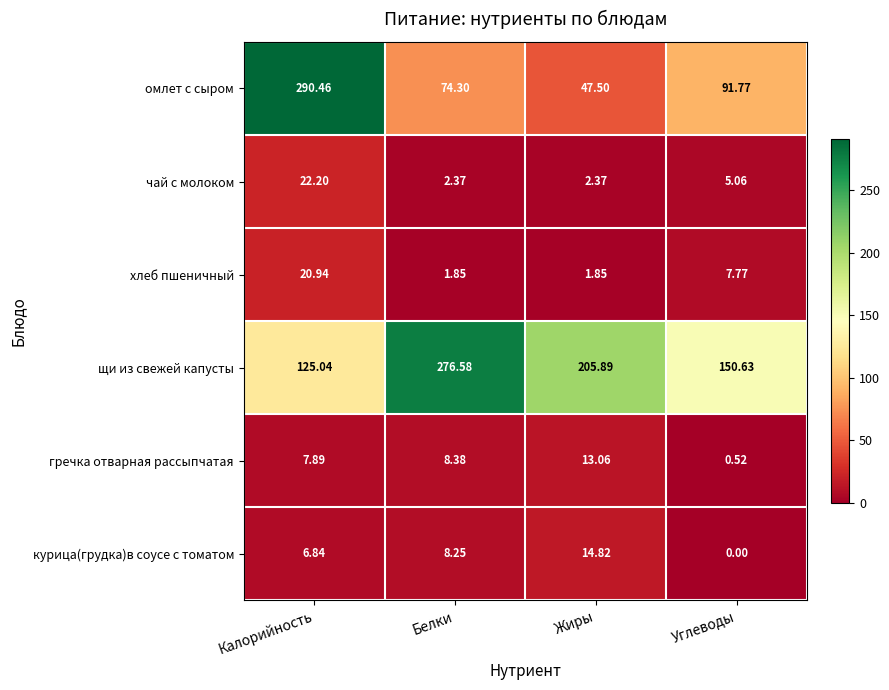

At which label is хлеб пшеничный closest to 11?

Углеводы